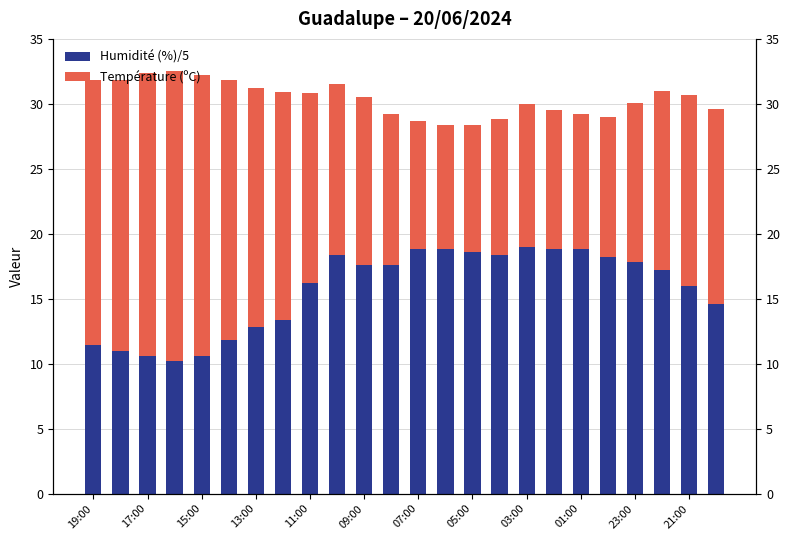

What is the minimum value shown in the chart?

9.6